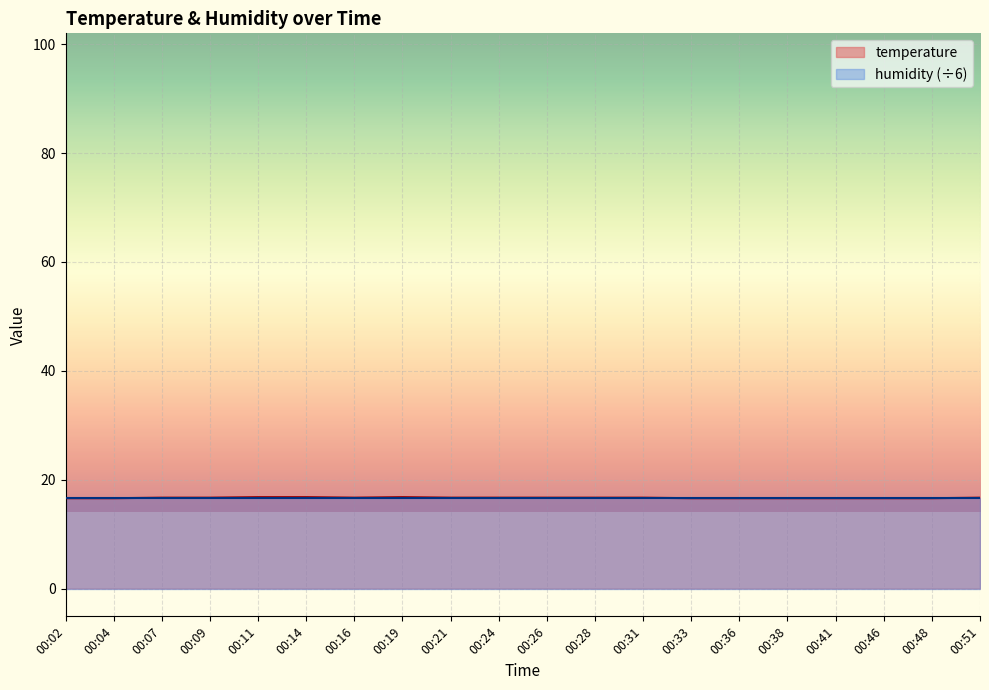

What is the change in value from 00:24 to 00:48?

-0.1